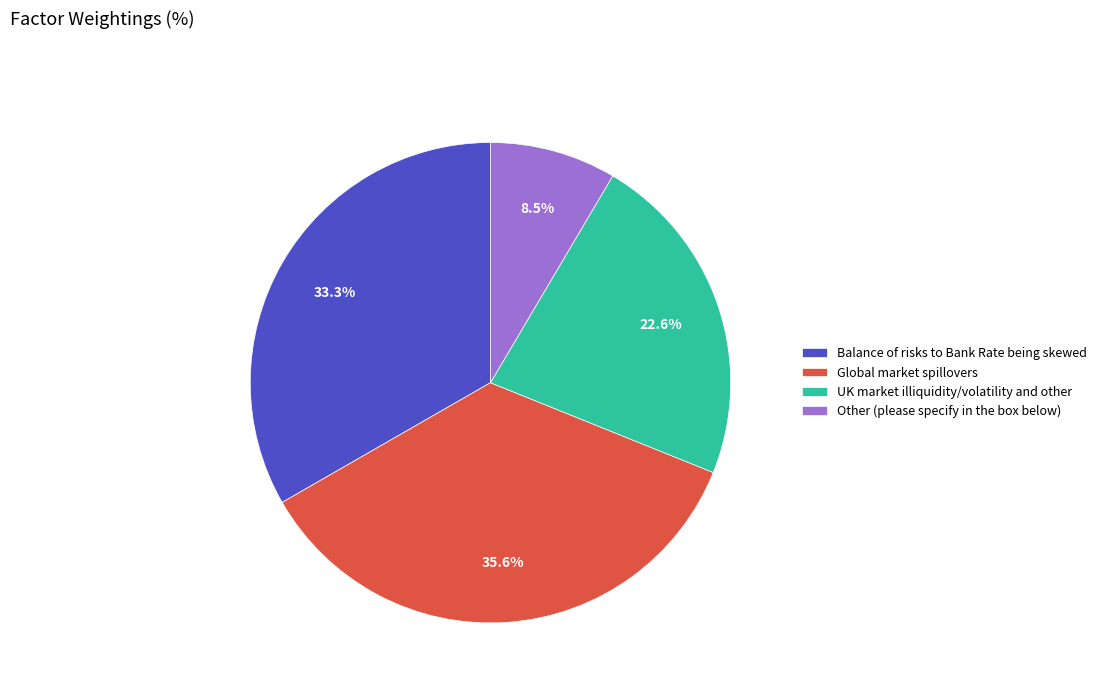

Is it true that UK market illiquidity/volatility and other is 8% of the pie?

False